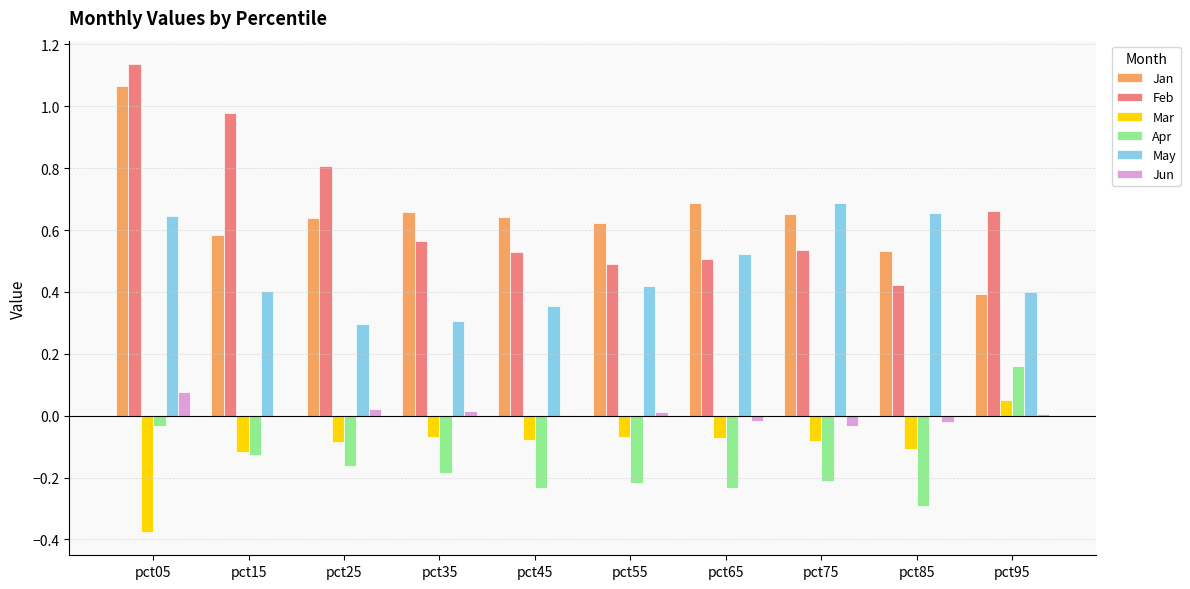

Is the value of May at pct45 greater than the value of Feb at pct35?

No